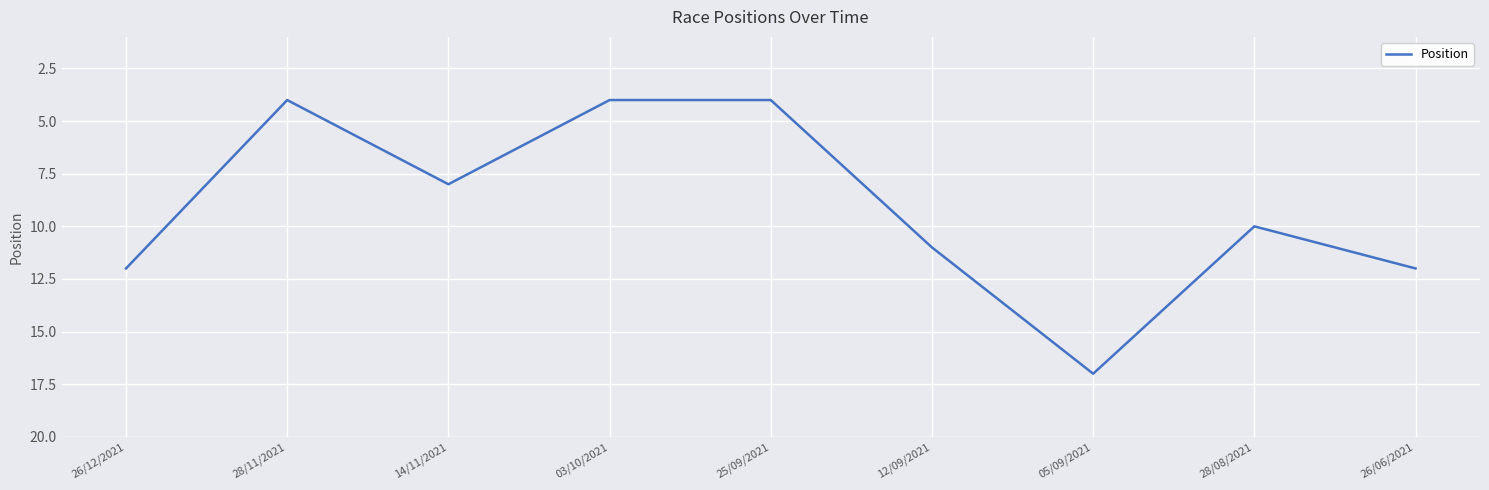

At which category does the data reach its first local valley?

28/11/2021